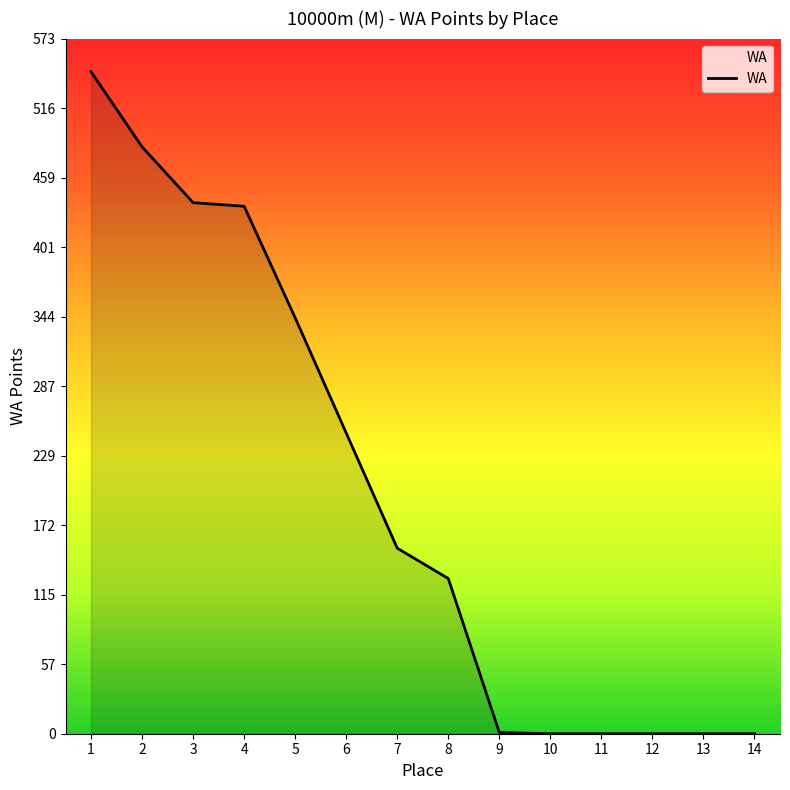

Does the chart display data point markers on the line(s)?

No